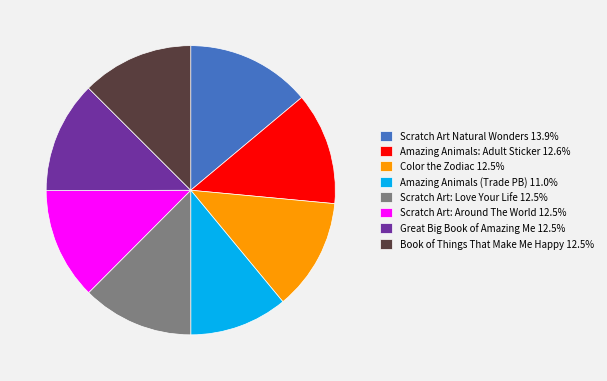

Is there any slice that represents more than half of the pie?

No